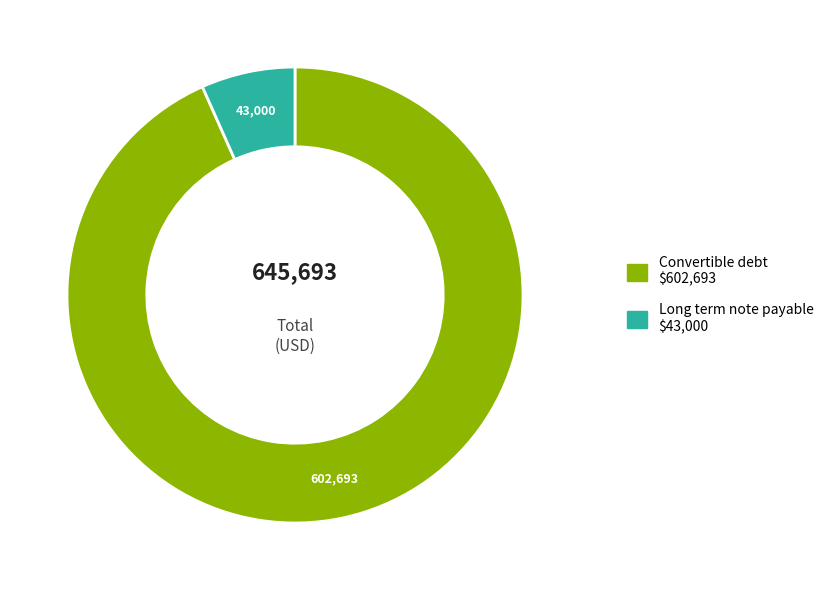

Which has a higher value, Long term note payable or Convertible debt?

Convertible debt